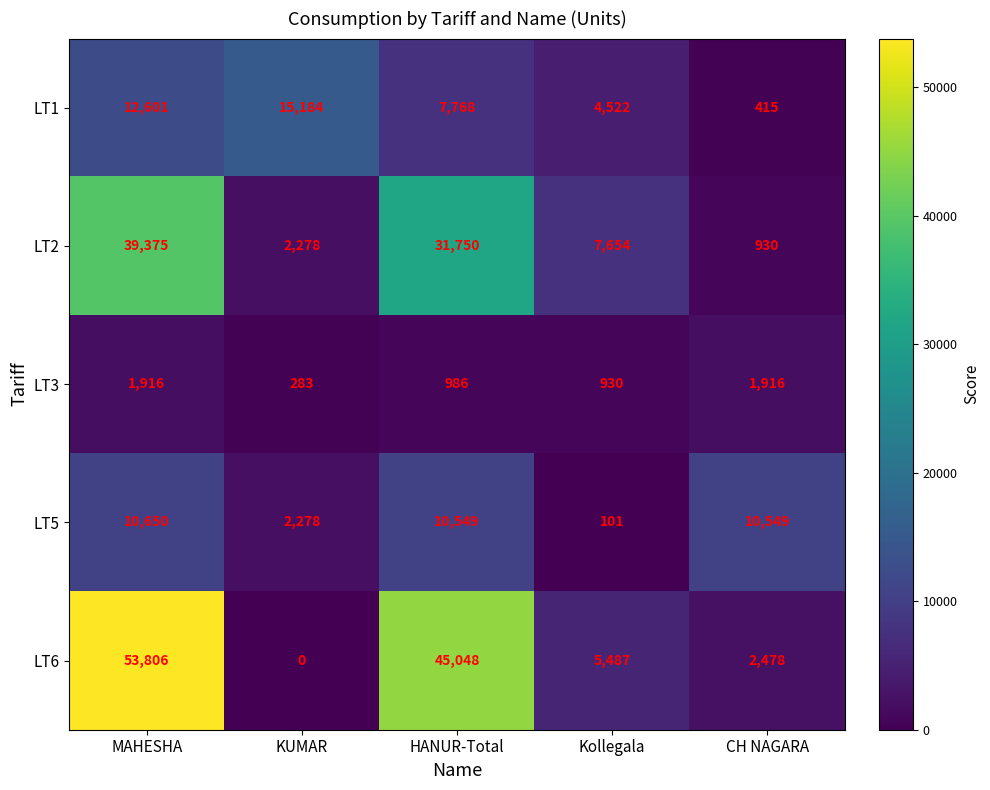

Which label corresponds to the smallest value in the chart?

KUMAR